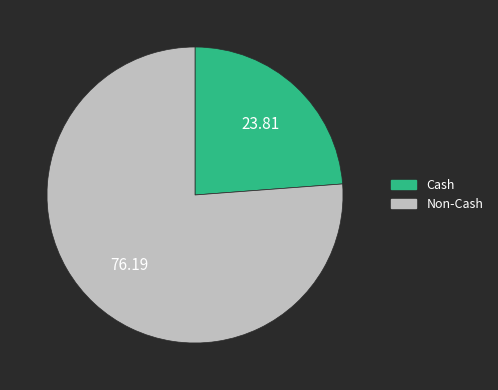

Does any single category account for the majority?

Yes